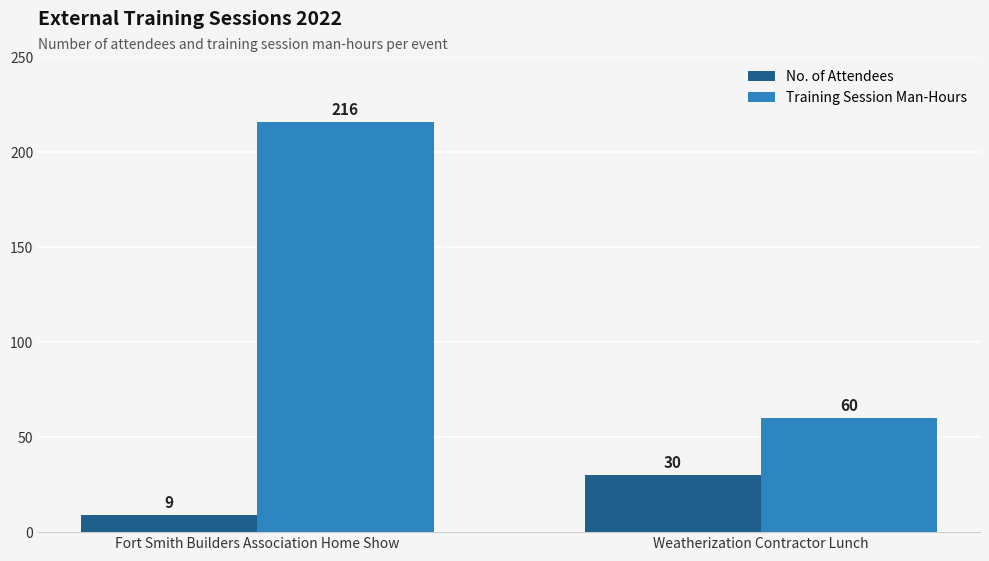

What is the greatest value displayed?

216